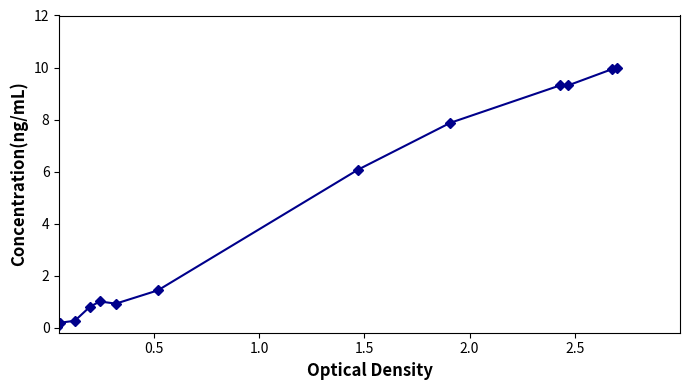

What is the maximum value shown in the chart?

10.0